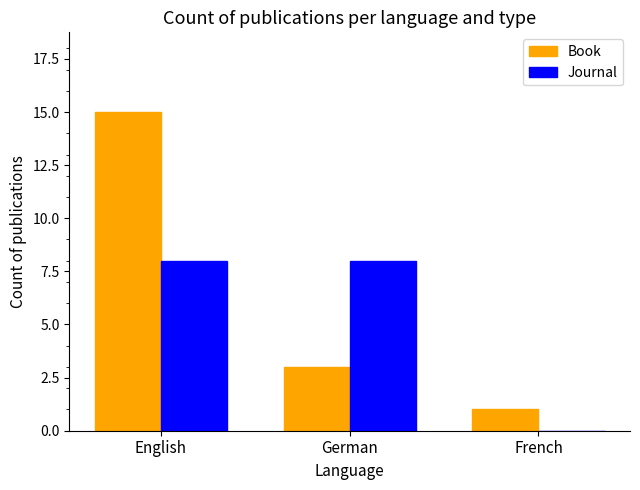

What is the total value across all series at French?

1